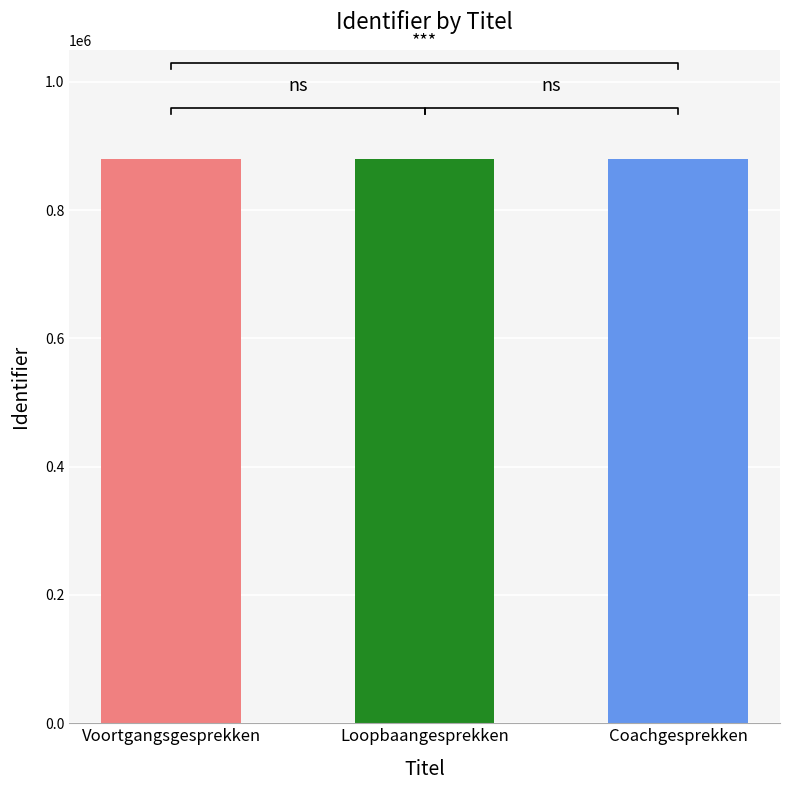

Where is the data nearest to the value 880217?

Loopbaangesprekken